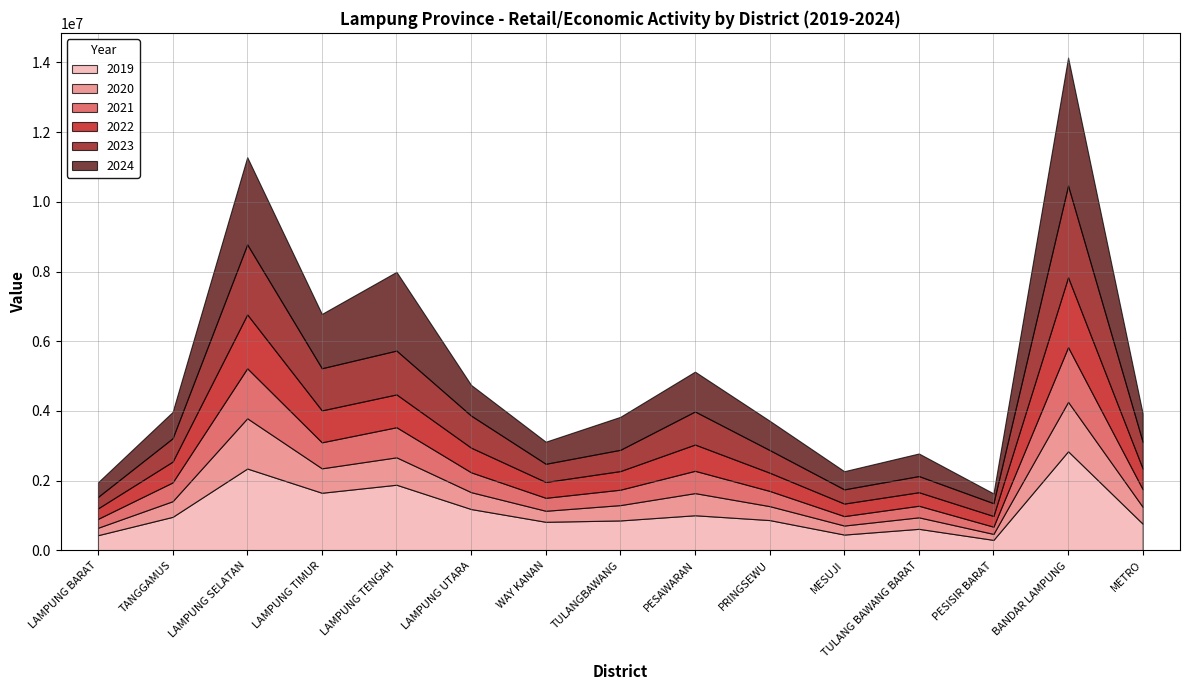

Reading left to right, what are all the values shown in this chart?

2019: 437224	963072	2349235	1654173	1884389	1187184	821143	860066	1008911	870564	454738	619593	302103	2844117	766018
2020: 212792	448640	1441077	700809	785888	483790	316164	439938	635293	400139	259207	329549	171513	1417431	483492
2021: 254957	538539	1433947	745733	862890	568921	371446	441893	639143	436172	270587	332283	207038	1568717	504600
2022: 300870	596867	1544728	915745	941601	707390	454745	534295	754028	523036	359470	388092	307002	2005703	592132
2023: 329348	669993	2009659	1209392	1257922	919578	521683	609981	948267	650252	407592	463691	367443	2630657	765239
2024: 419720	755595	2502774	1558163	2257799	880863	633834	946104	1142960	840805	521239	647749	280806	3672889	814313